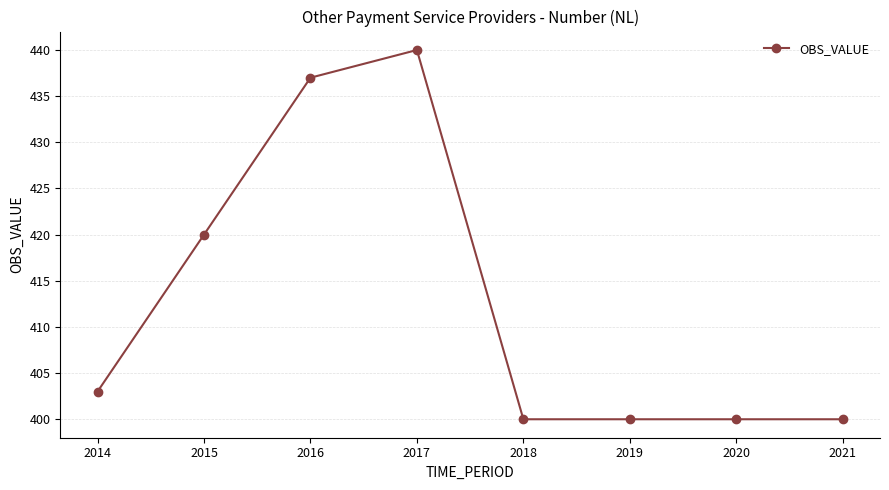

Between 2015 and 2020, which is larger?

2015